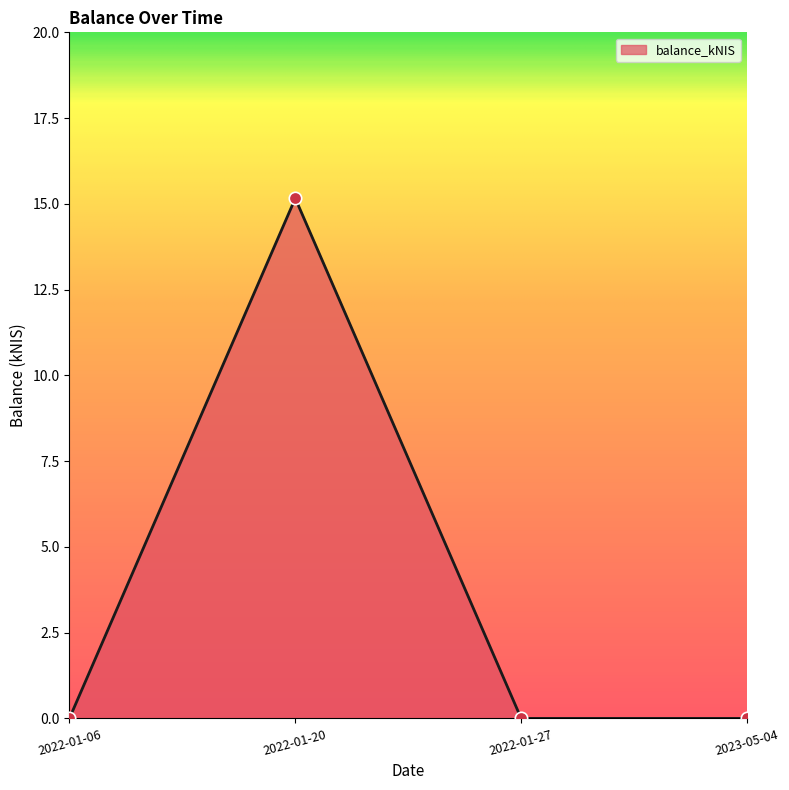

Between 2022-01-20 and 2023-05-04, which is larger?

2022-01-20